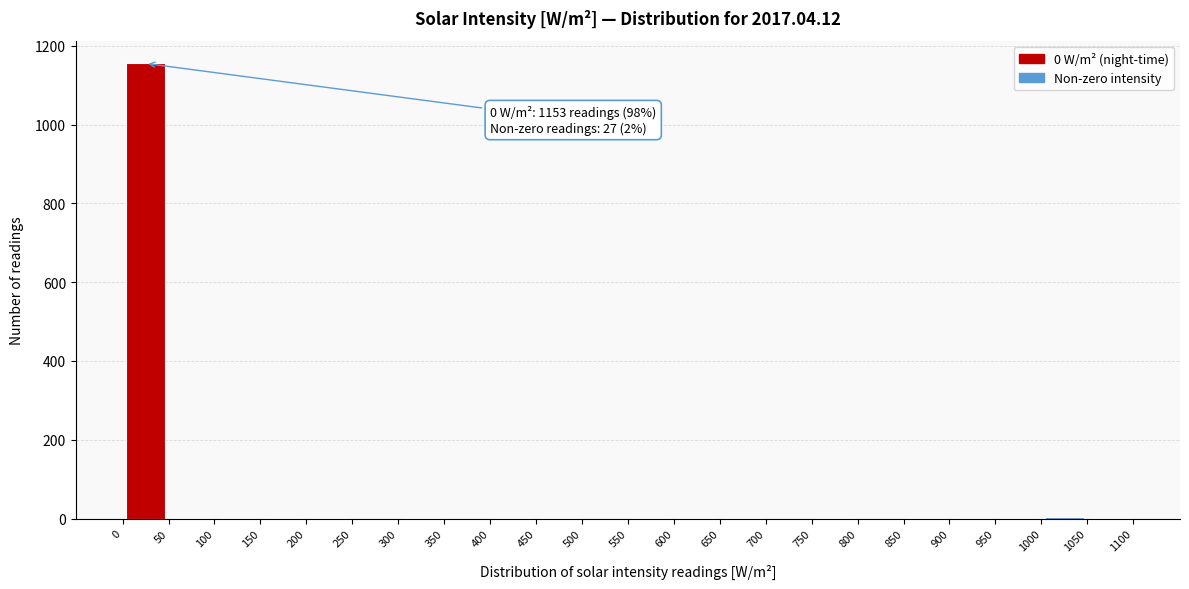

Which range on the x-axis has the tallest bar?

0 to 50